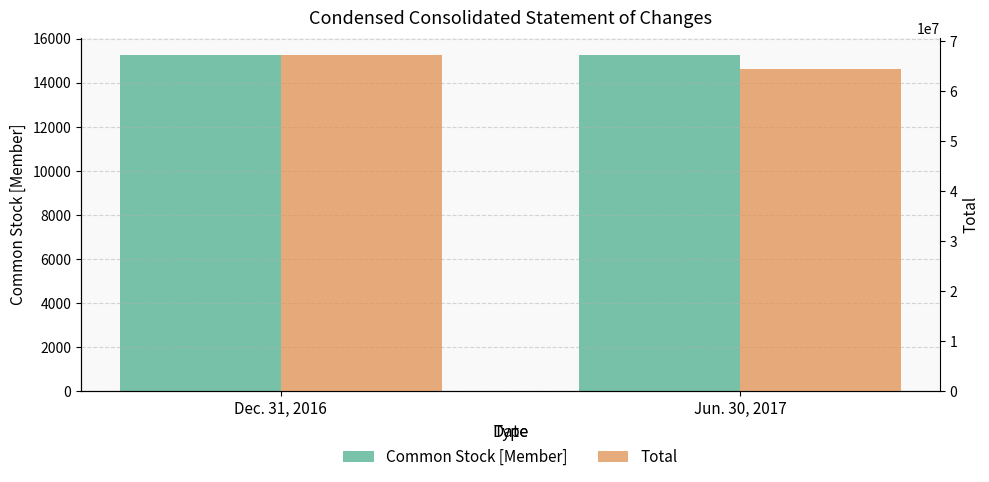

Between Jun. 30, 2017 and Dec. 31, 2016, which is larger?

Jun. 30, 2017